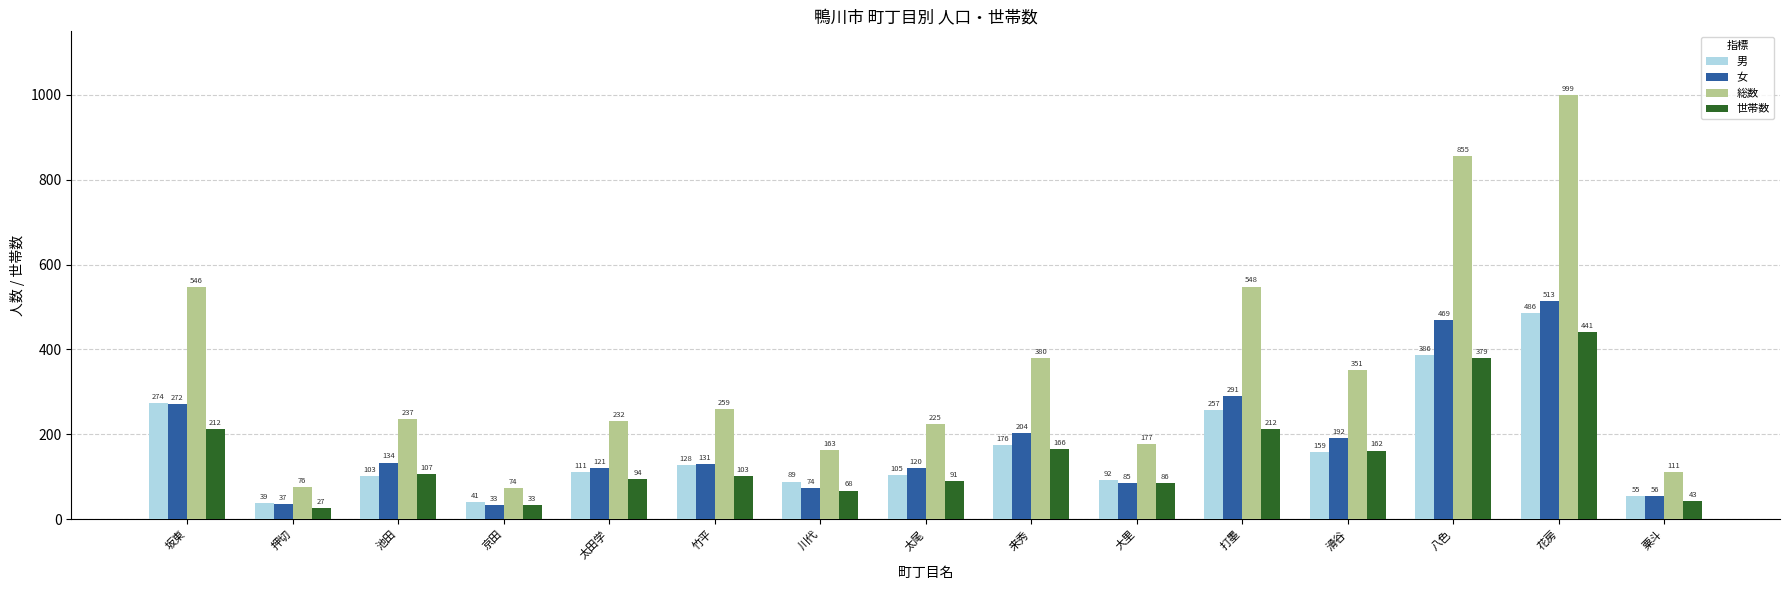

How many data points does each series have?

15